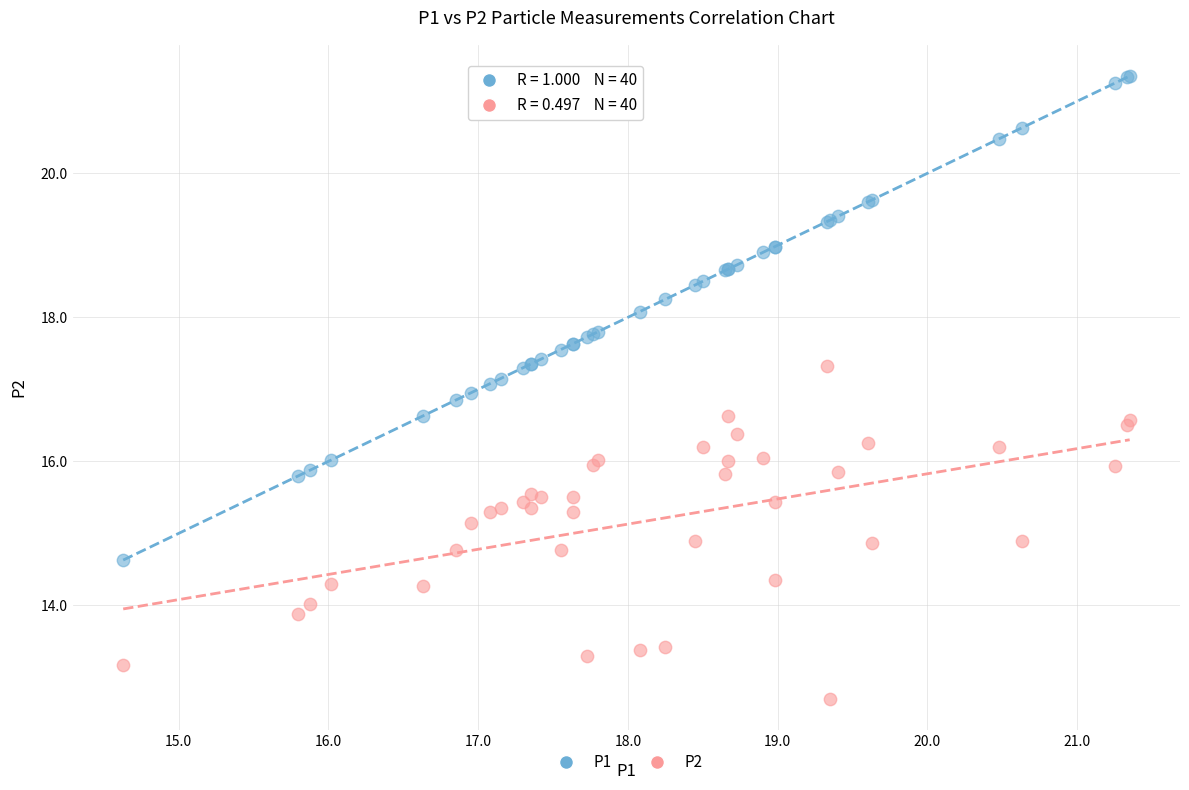

What are all the series names shown in the legend?

P1, P2